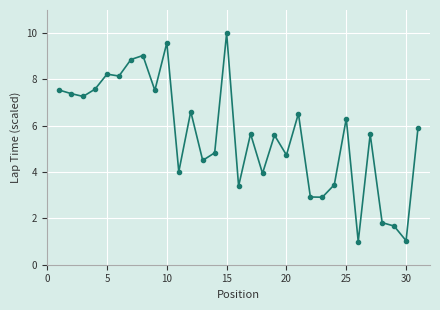

True or false: there are more than 0 points higher than both neighbors.

True